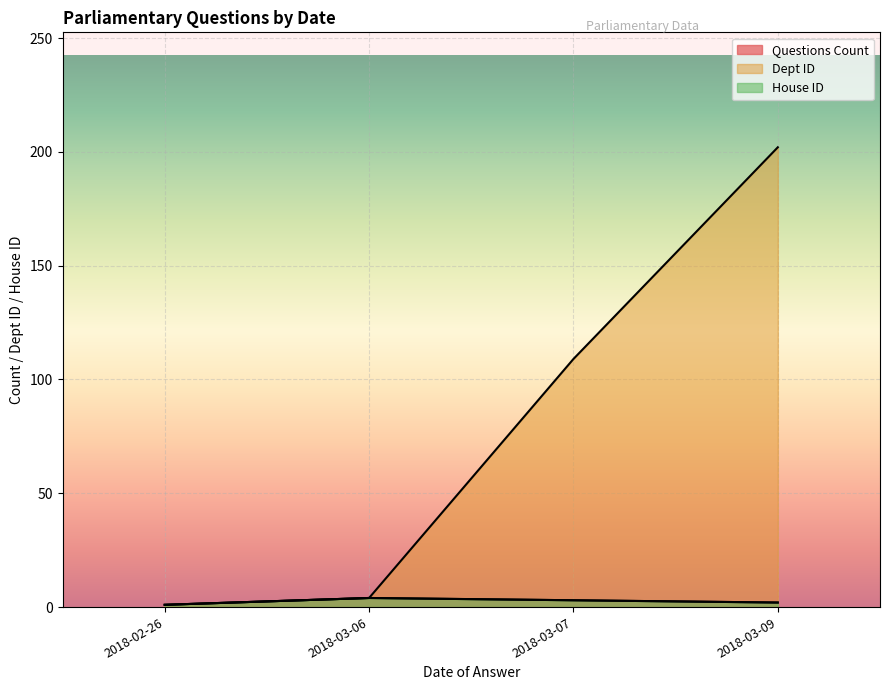

Is the value of Dept ID at 2018-03-06 greater than the value of House ID at 2018-03-06?

No